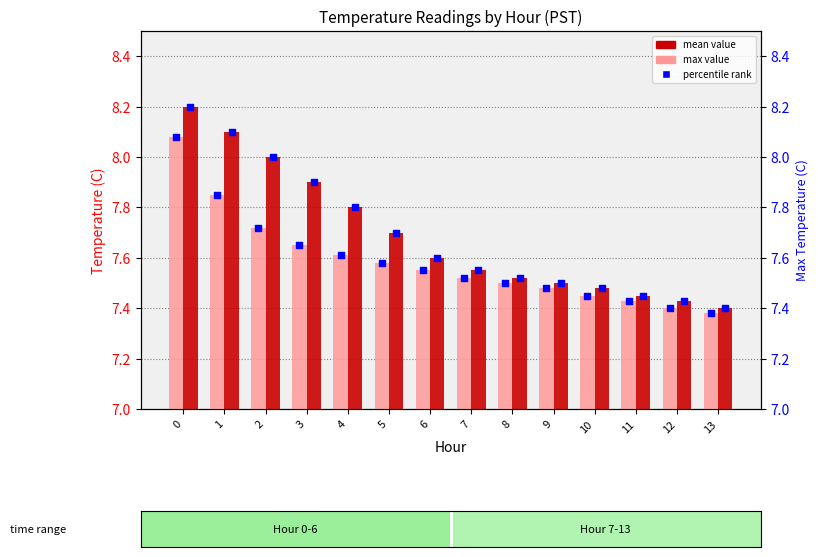

Is the value of max_value scatter at 4 greater than the value of mean value at 8?

Yes